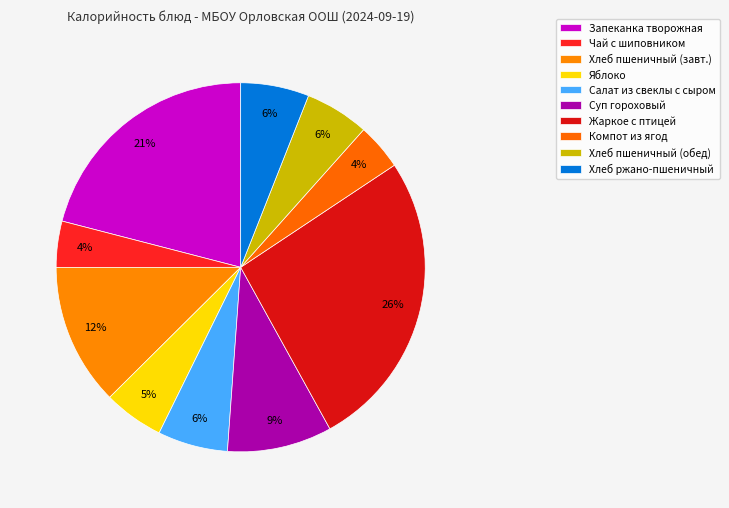

Count the number of slices in the pie.

10